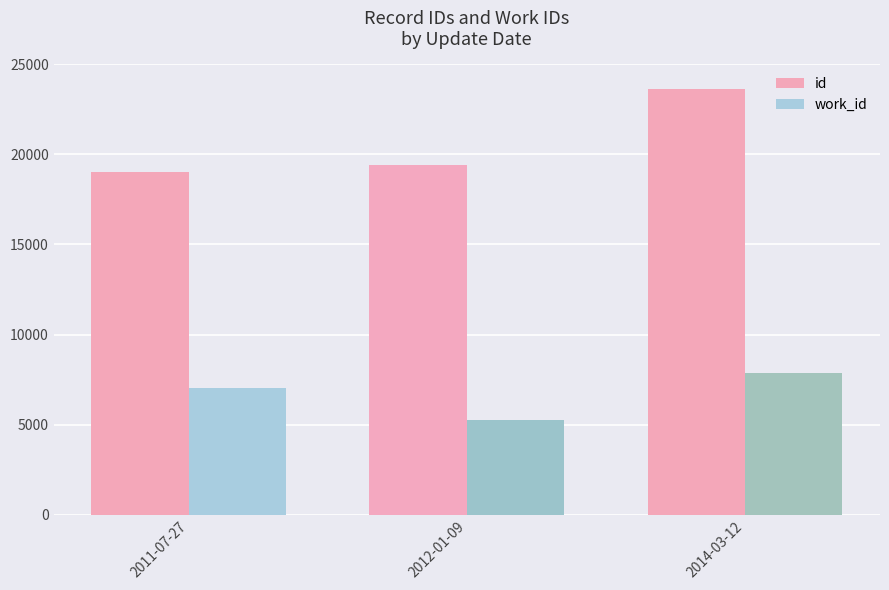

Read the id value at 2012-01-09.

19416